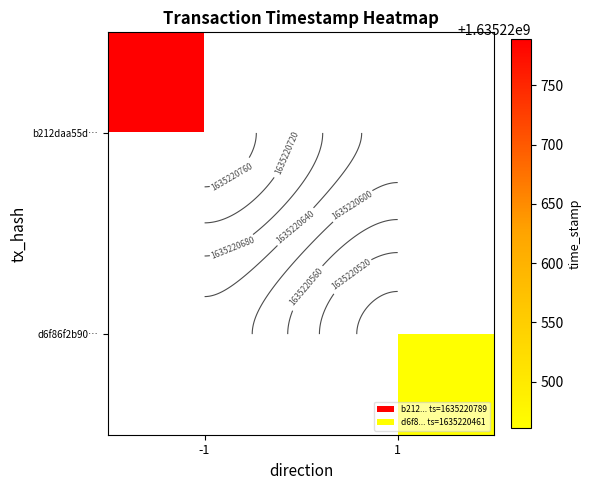

True or false: d6f86f2b9059c55261dd12f2863294ebecc7e9a has a value of 1635220461 at time_stamp.

True